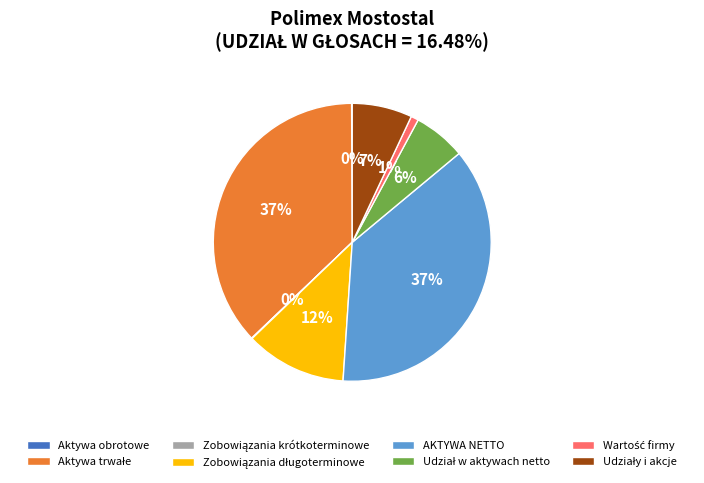

To the nearest percent, what is the difference between the largest and smallest slice percentages?

37%